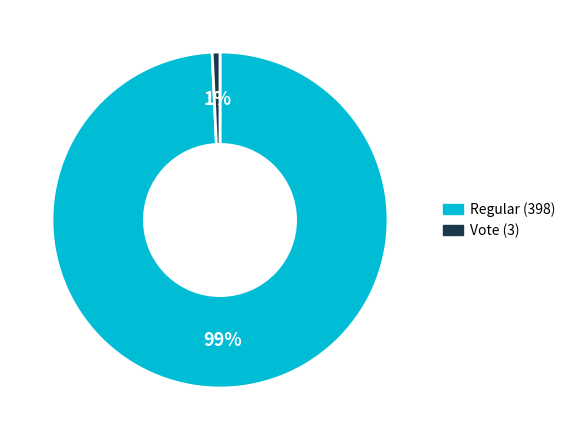

Rank the categories by value from lowest to highest.

Vote (3), Regular (398)